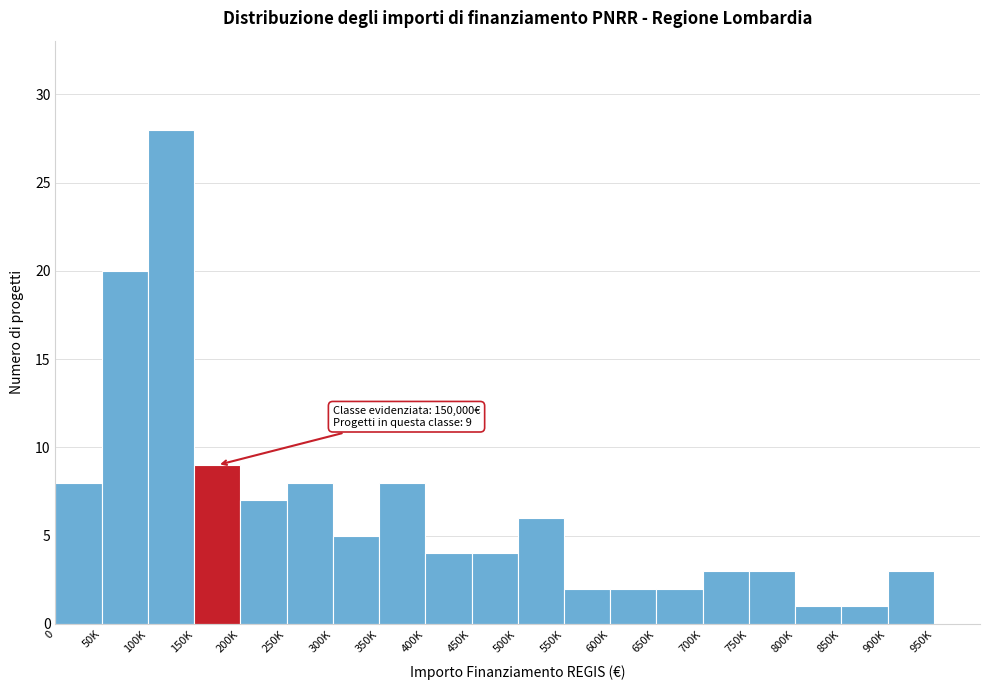

Reading left to right, list all the values displayed in this chart.

0=8	50K=20	100K=28	150K=9	200K=7	250K=8	300K=5	350K=8	400K=4	450K=4	500K=6	550K=2	600K=2	650K=2	700K=3	750K=3	800K=1	850K=1	900K=3	950K=0